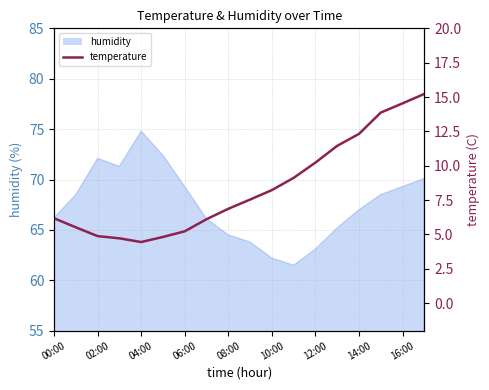

What is the difference between the maximum and minimum values?

10.8